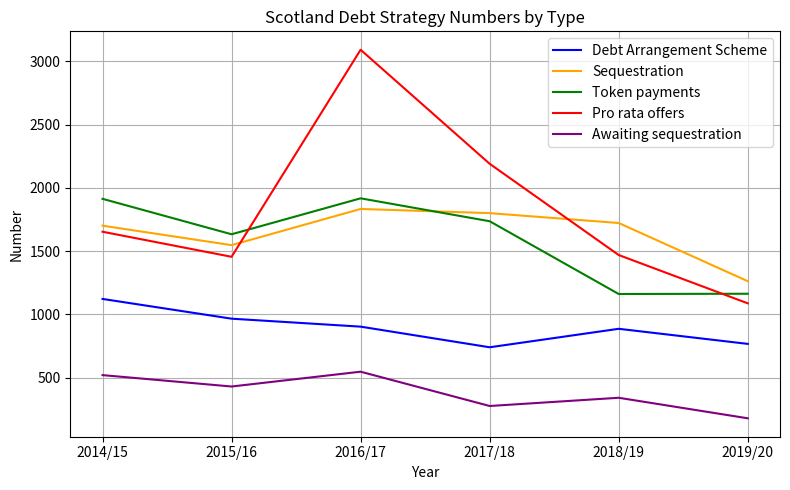

What is the sum of all Token payments values?

9523.0